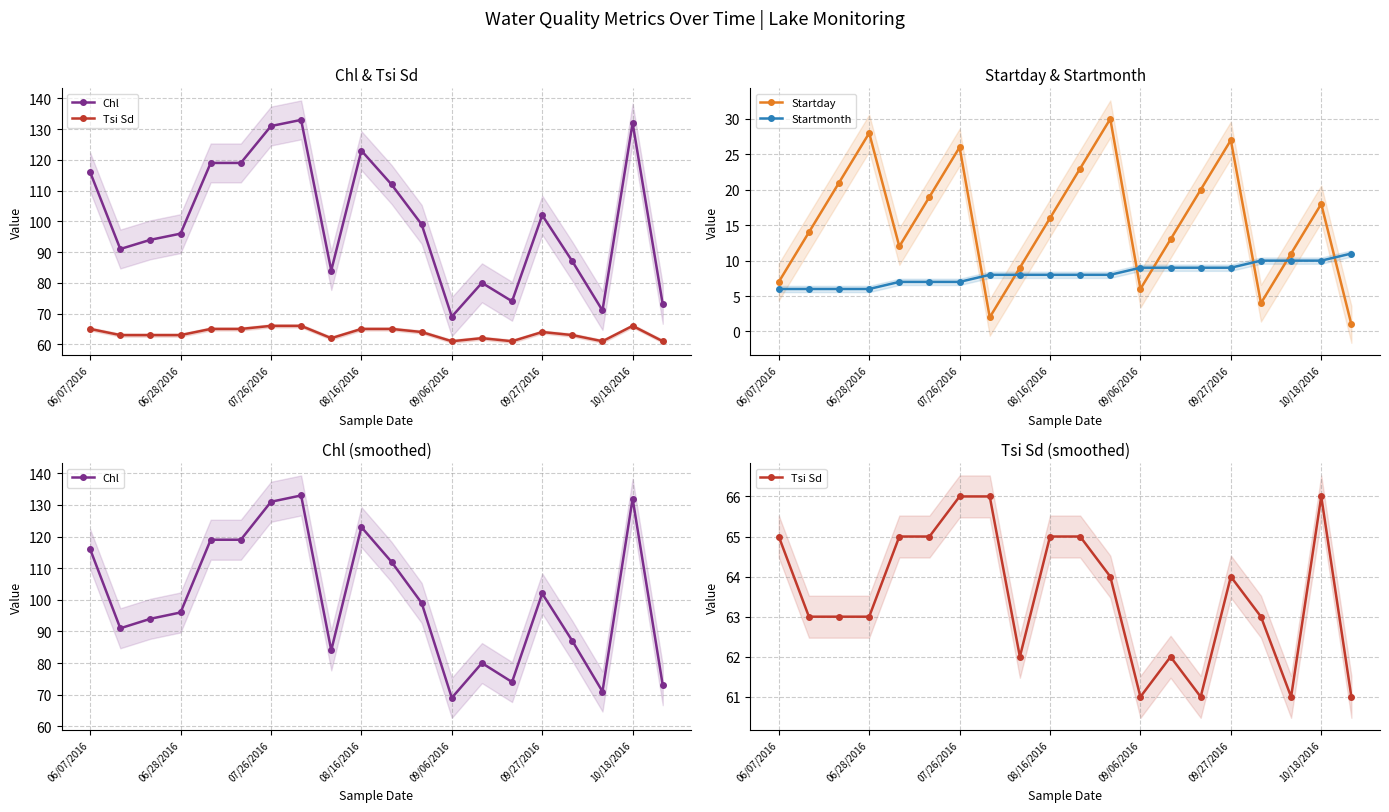

True or false: Chl and Startday cross at least once.

False